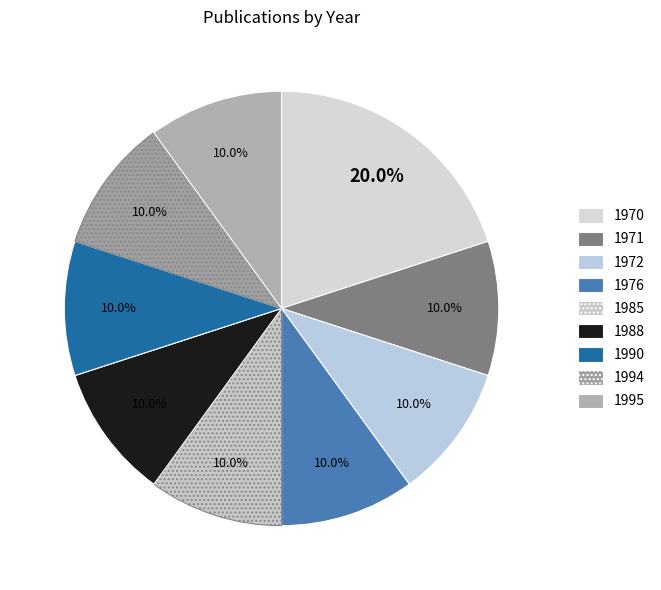

What is the largest slice in the pie chart?

1970